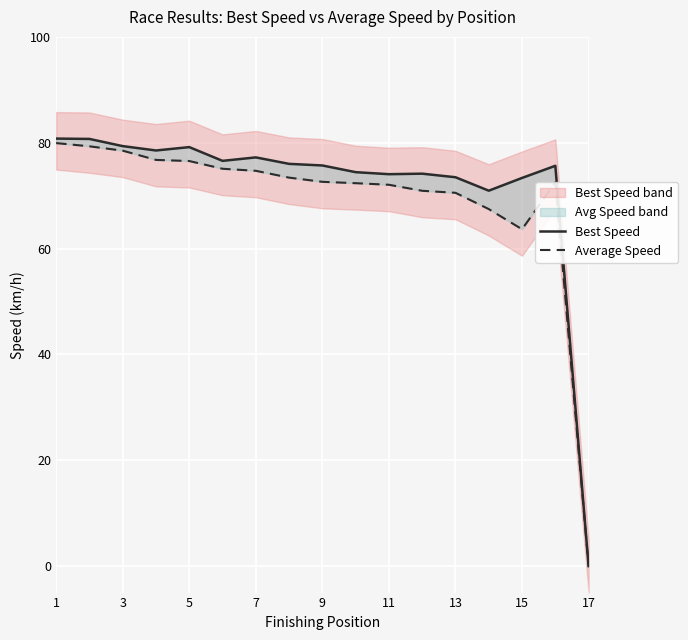

Reading right to left, what are all the values shown in this chart?

Best Speed: 0.0	75.6	73.3	70.9	73.5	74.2	74.1	74.4	75.7	76.0	77.2	76.6	79.2	78.5	79.4	80.7	80.8
Average Speed: 0.0	72.5	63.7	67.5	70.5	70.9	72.1	72.4	72.6	73.4	74.7	75.1	76.5	76.8	78.5	79.3	79.9